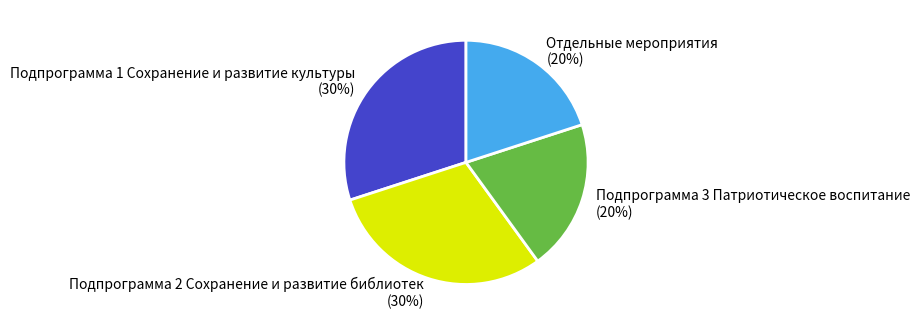

To the nearest percent, what is the difference between the Подпрограмма 2 Сохранение и развитие библиотек and Подпрограмма 3 Патриотическое воспитание slice percentages?

10%